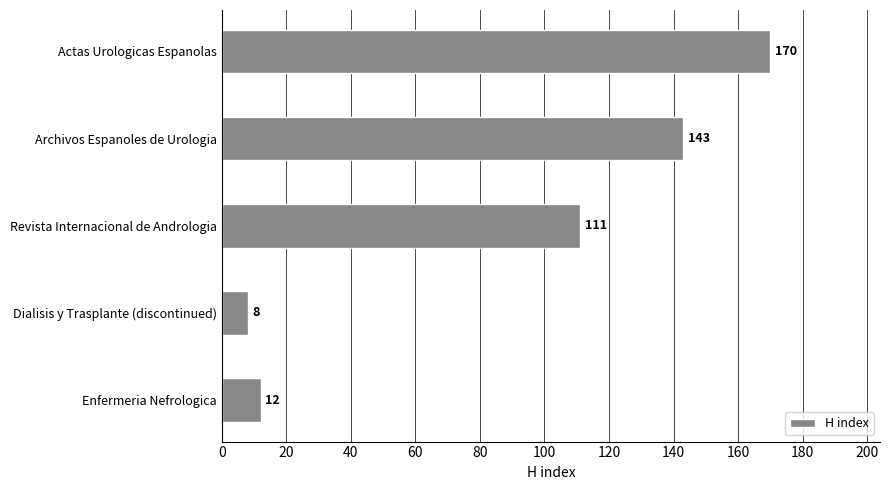

What is the sum of all values?

444